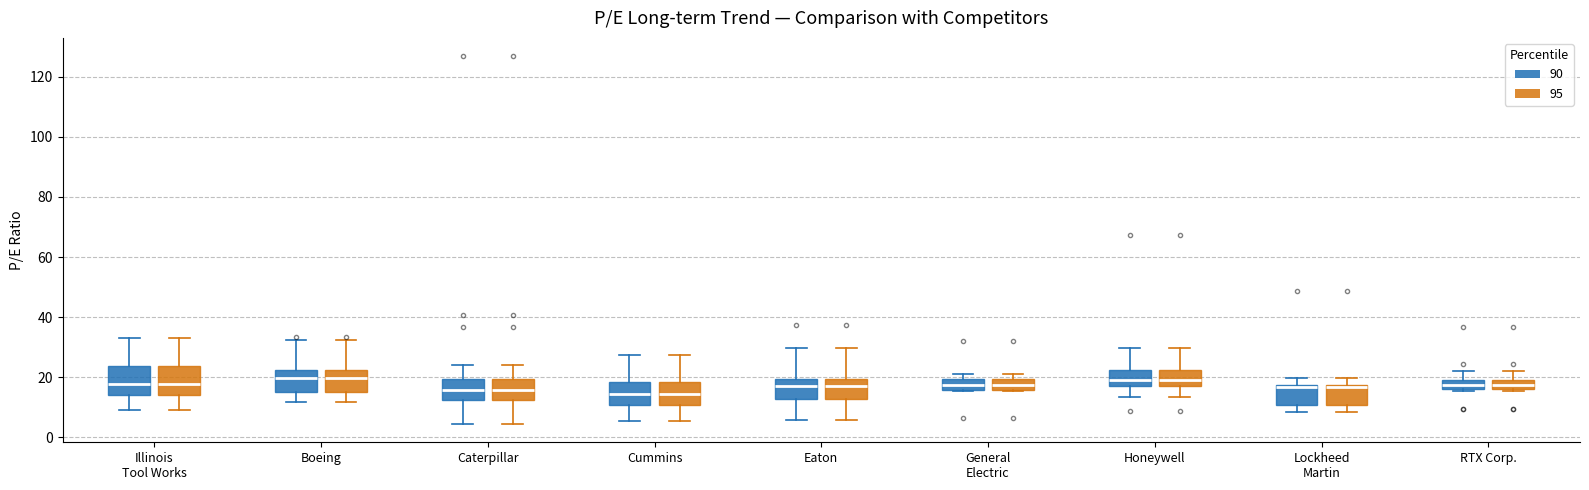

Where does the median line of the box for Lockheed Martin (95) sit on the y-axis? The values are not printed on the chart, so give them approximately, as read against the axis.

16